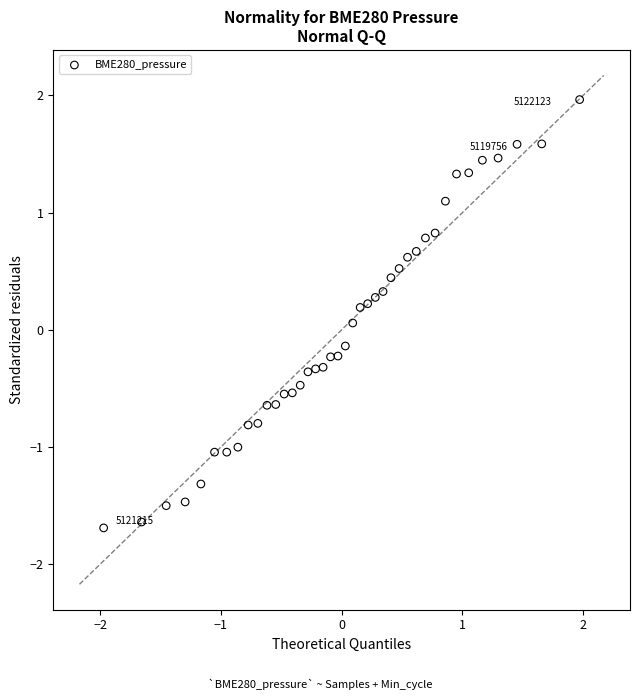

What is the range of X values (max minus min)?

3.9